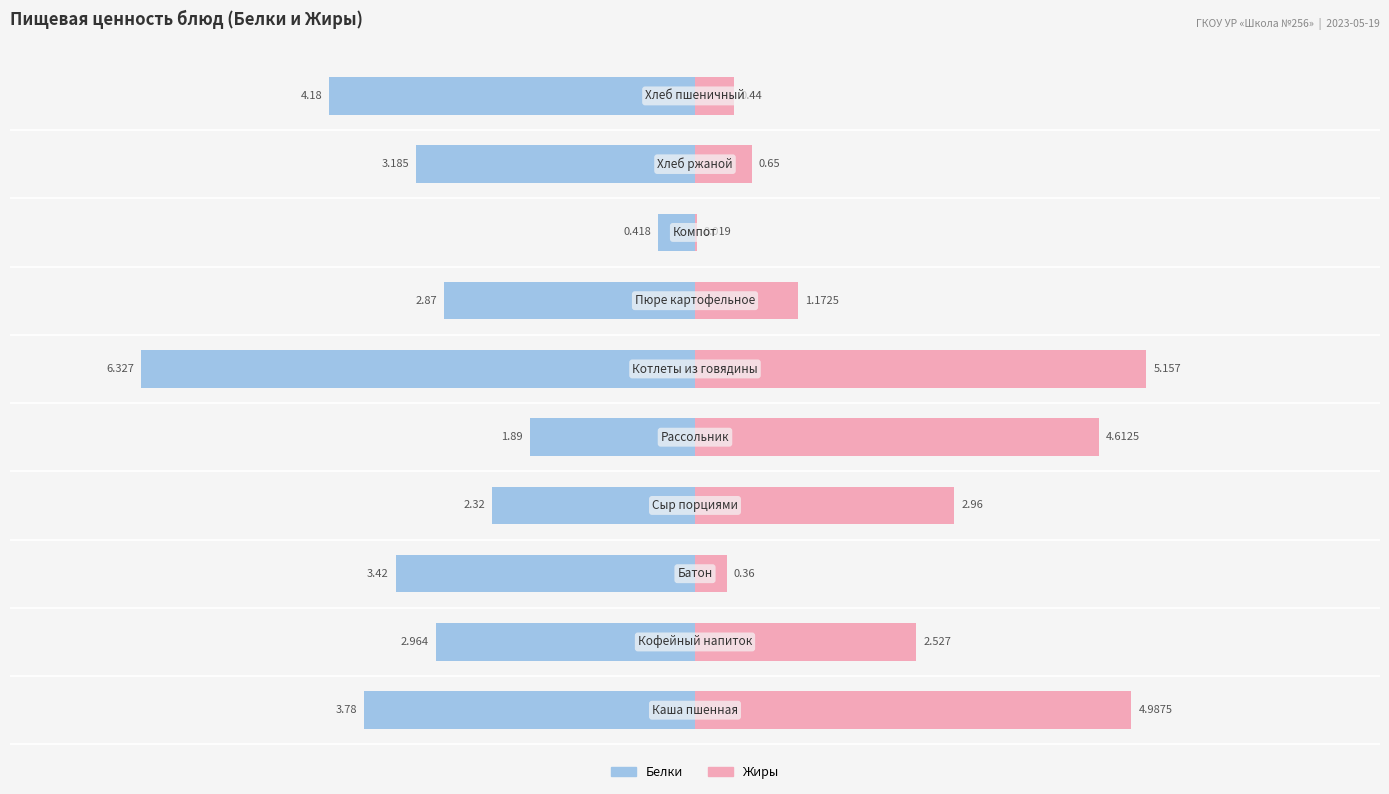

Are the bars grouped side by side (vs. stacked)?

Yes